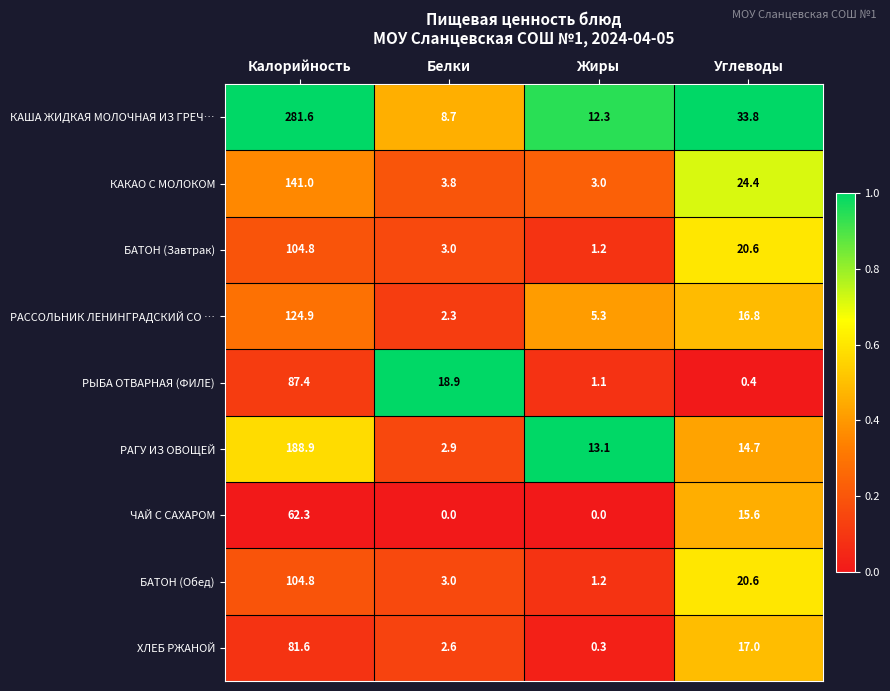

Which category has the highest value across all series?

Калорийность